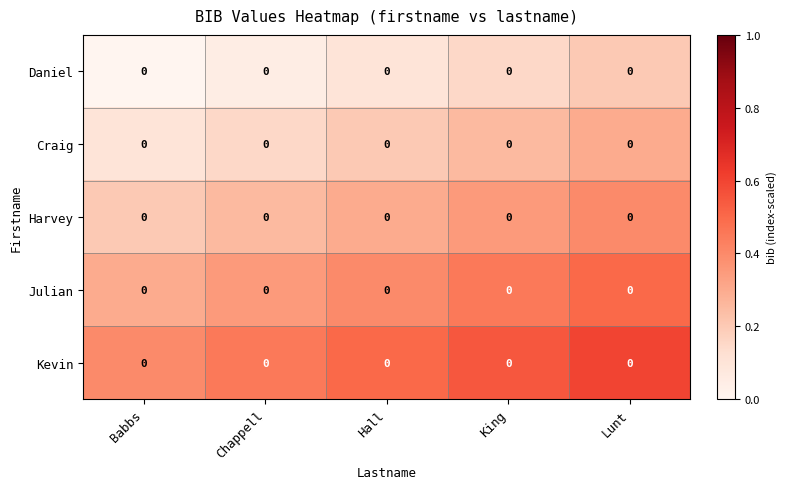

How many data points does each series have?

5